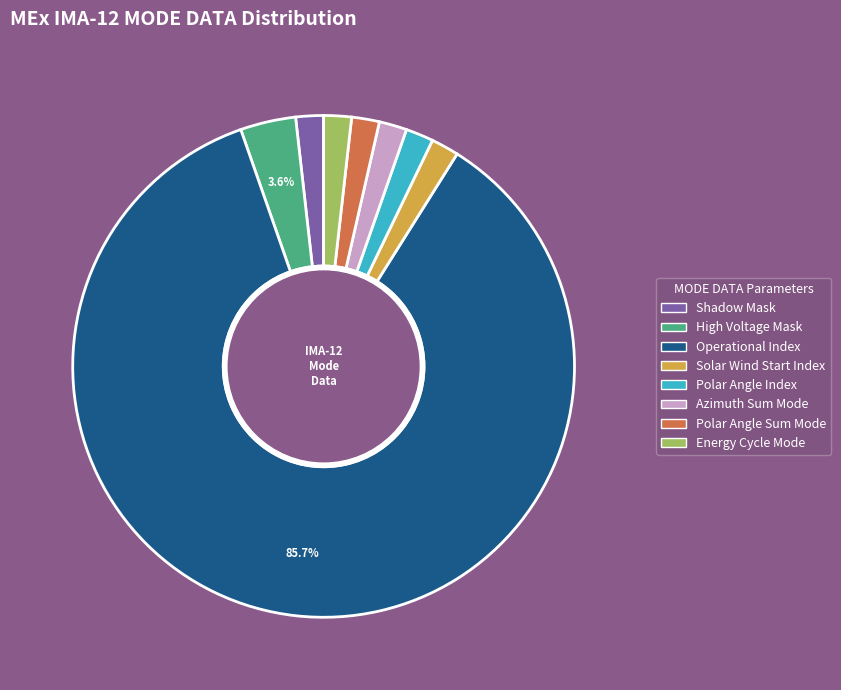

Is there a majority slice in this chart?

Yes